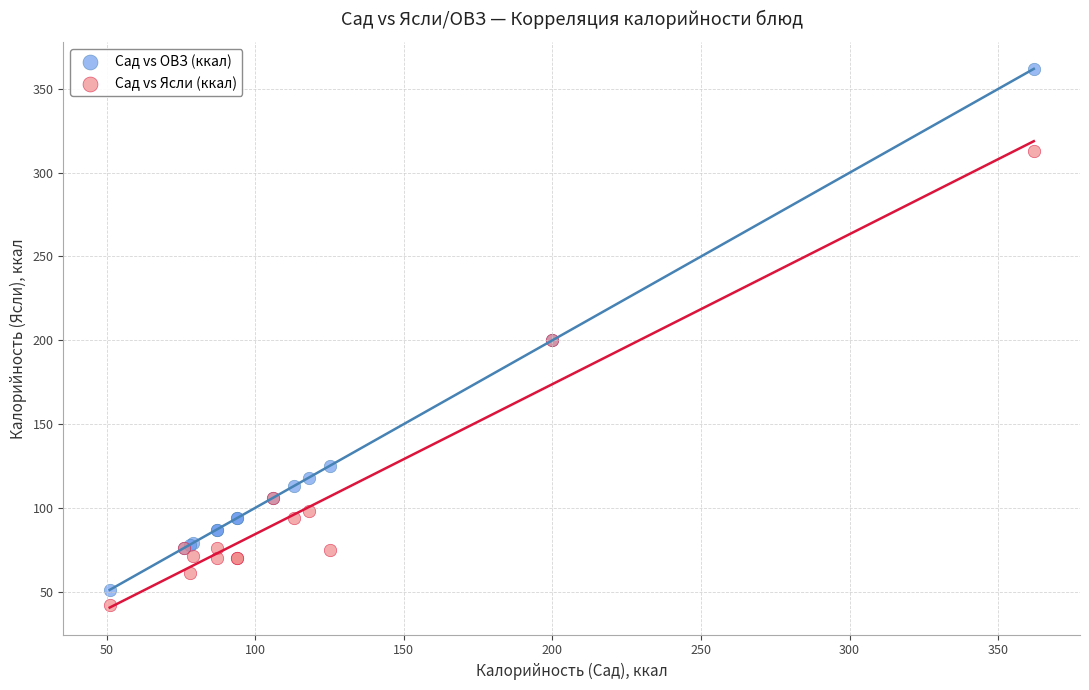

Which series has the largest Y range (max minus min)?

Сад vs ОВЗ (ккал)